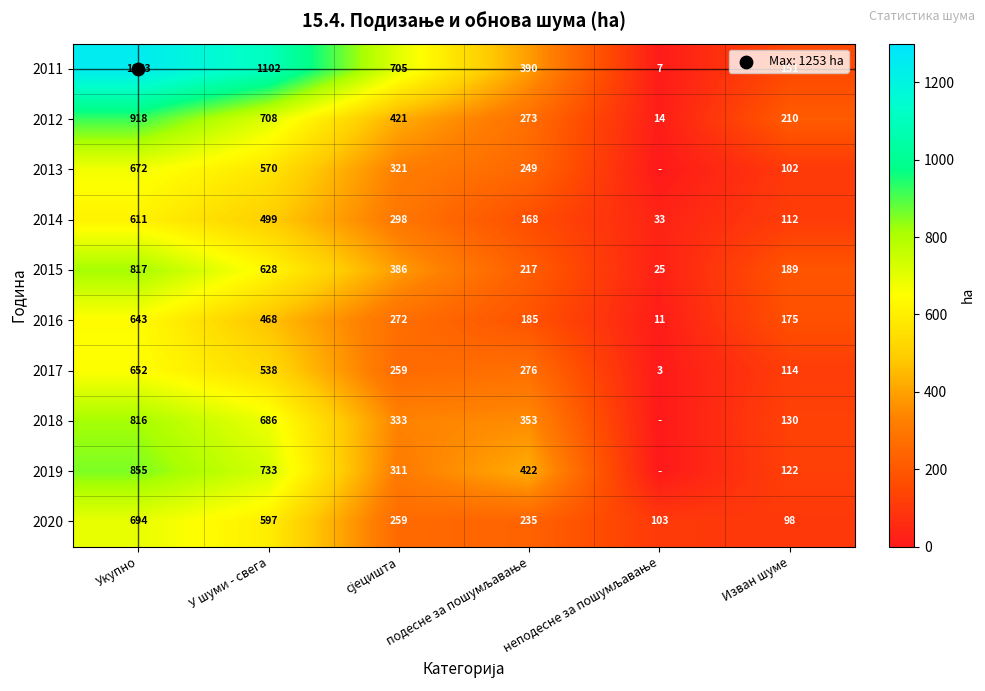

The value of 2016 at неподесне за пошумљавање is 5. True or false?

False